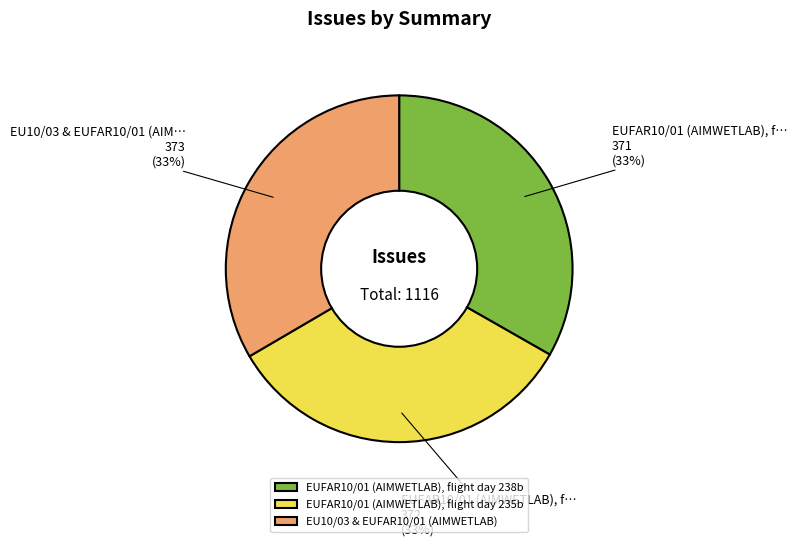

Does EUFAR10/01 (AIMWETLAB), flight day 235b represent more than half of the total?

No